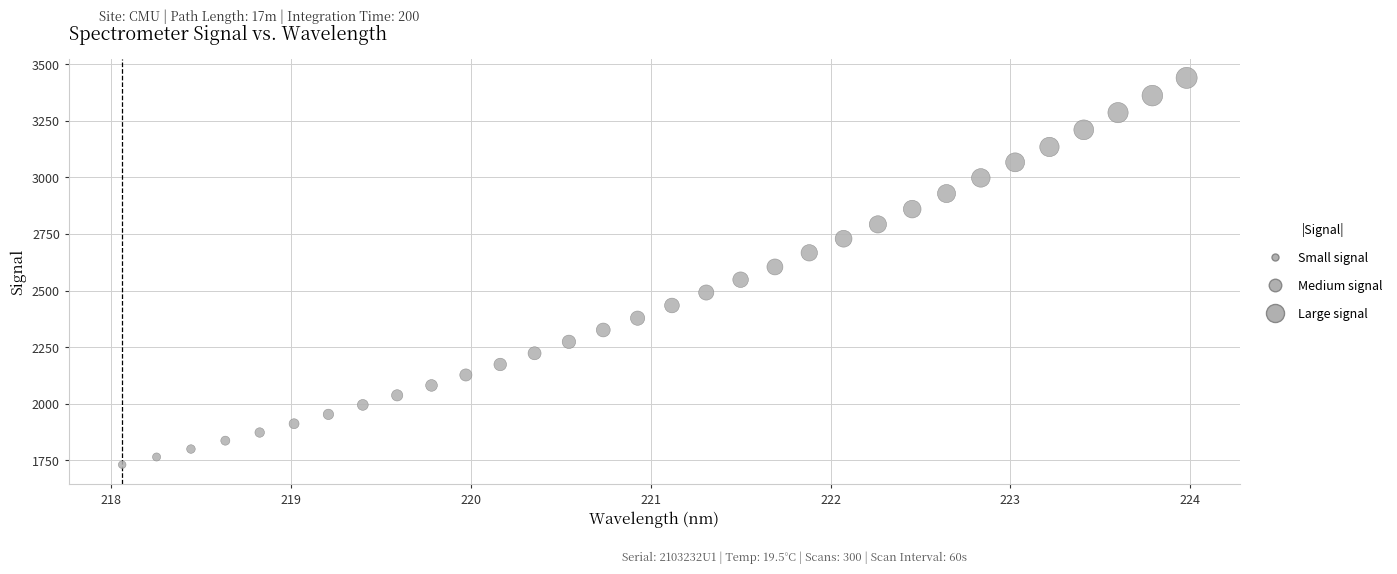

What is the range of X values (max minus min)?

5.9